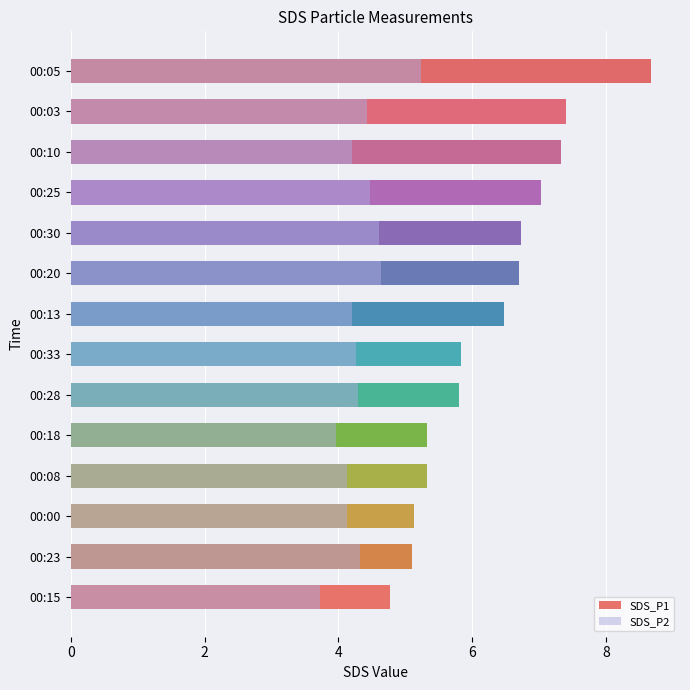

How many groups of bars are there?

14